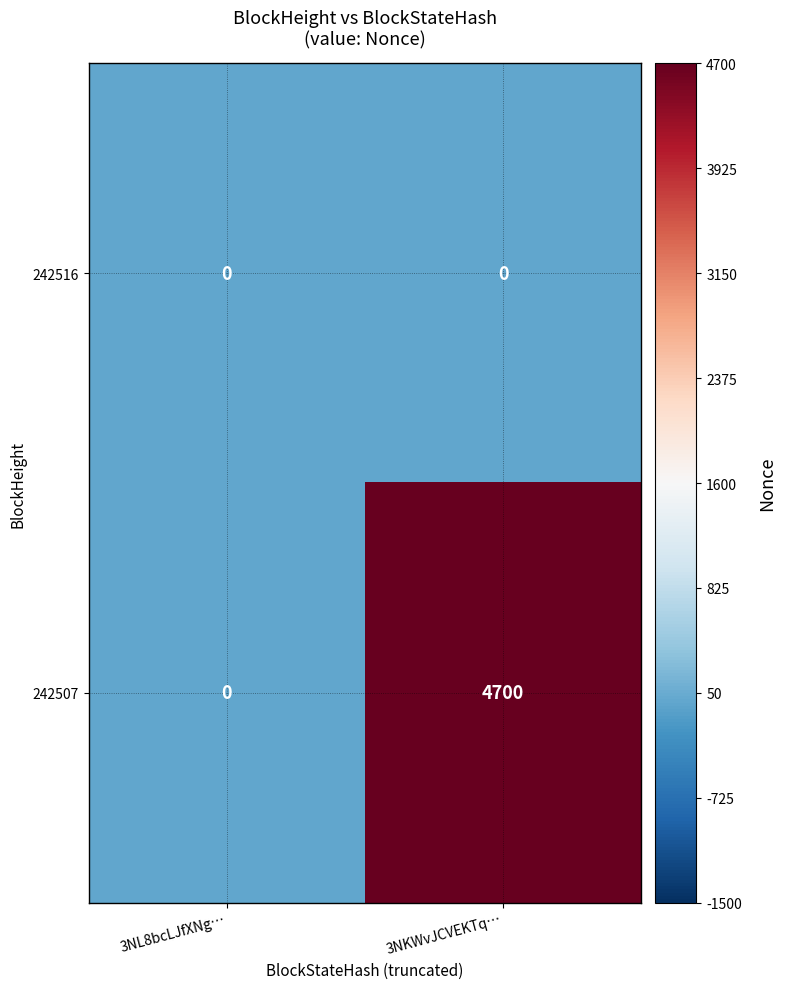

List the series in order of their peak value, lowest first.

242516, 242507